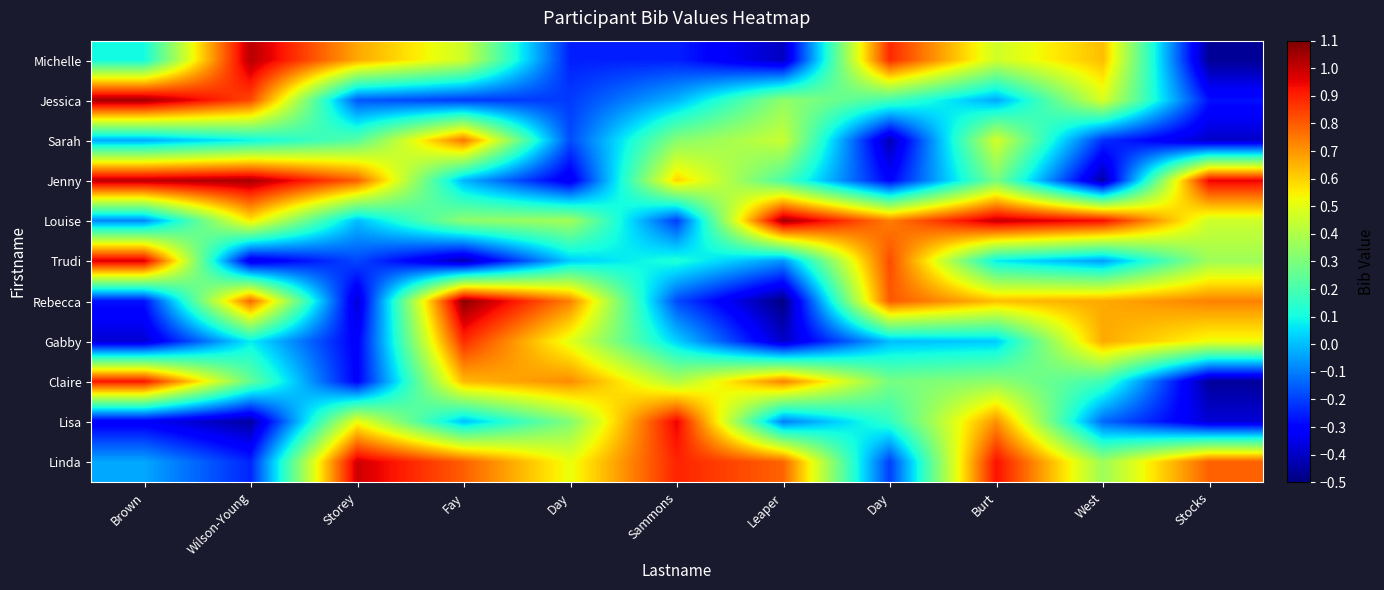

Which has a higher value, Brown or West?

West